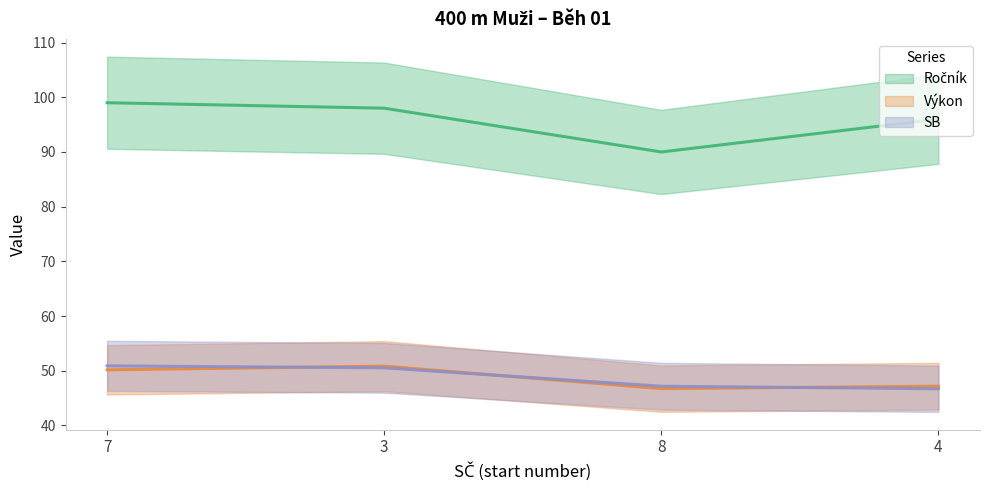

Rank the series at 4 from highest to lowest value.

Ročník, Výkon, SB